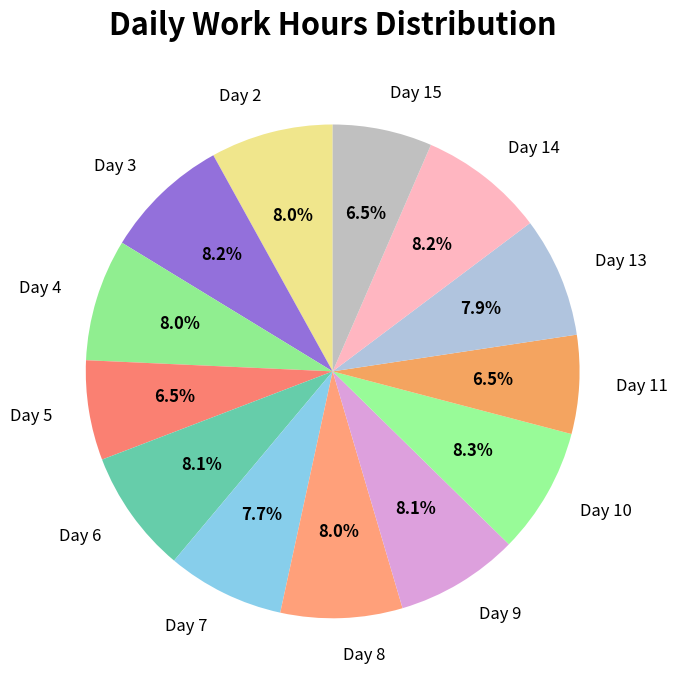

How many segments does this pie chart have?

13